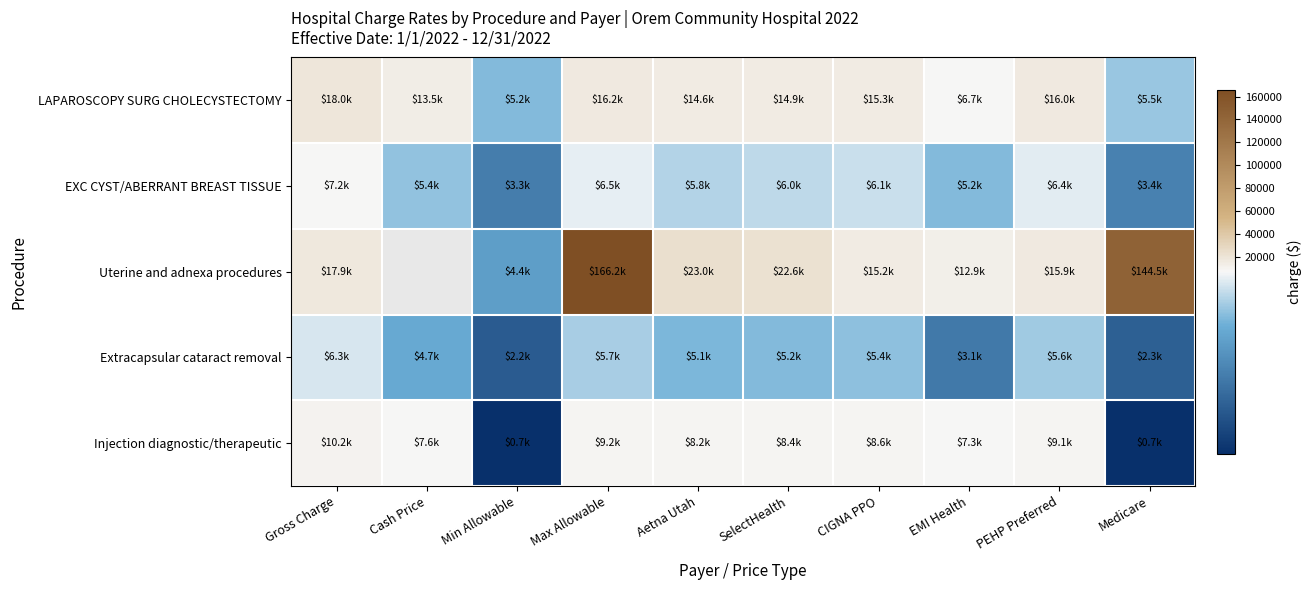

What is the approximate value of Uterine and adnexa procedures at SelectHealth?

22636.3